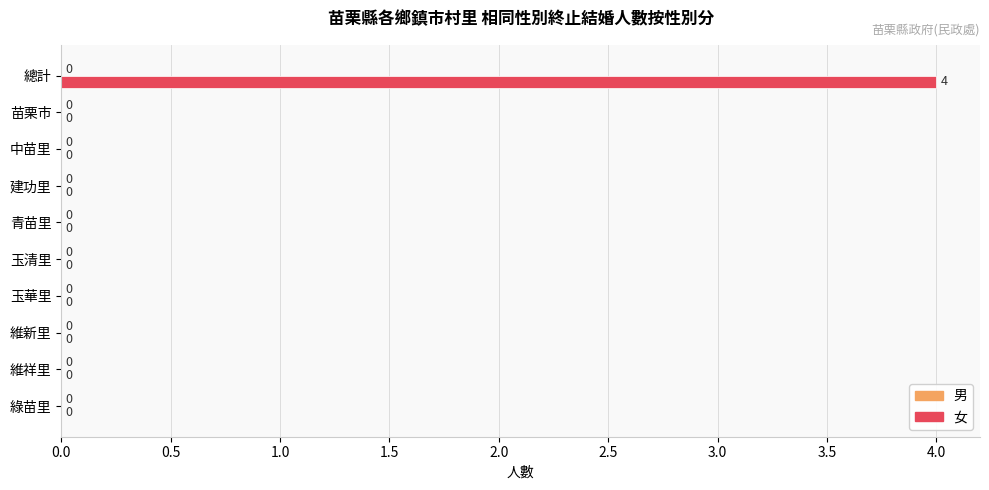

Reading bottom to top, transcribe all the data shown in this chart.

綠苗里=0	維祥里=0	維新里=0	玉華里=0	玉清里=0	青苗里=0	建功里=0	中苗里=0	苗栗市=0	總計=4